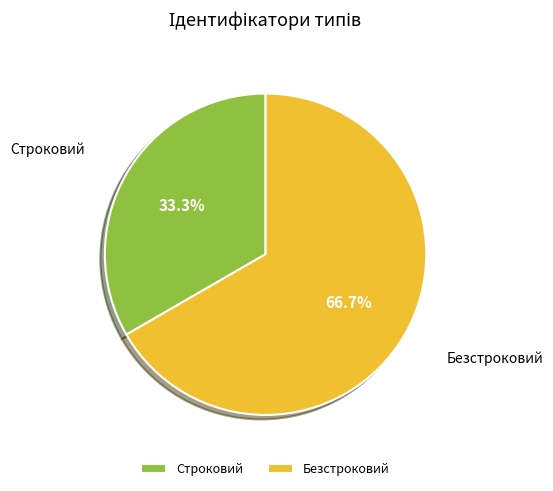

Is there a majority slice in this chart?

Yes